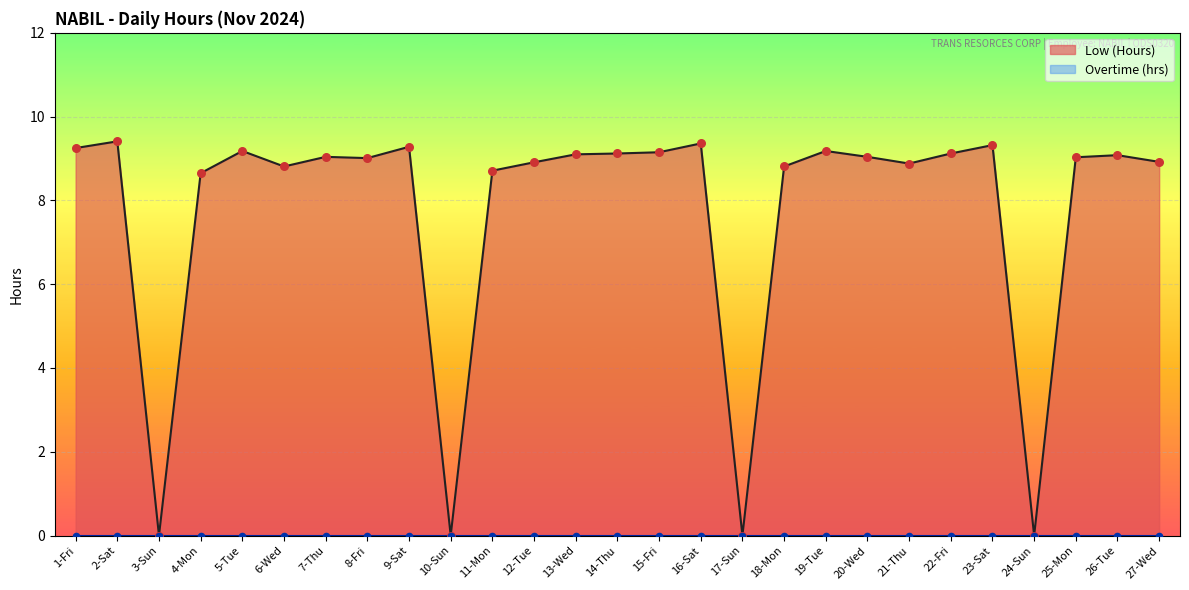

Which has a higher value, 26-Tue or 12-Tue?

26-Tue